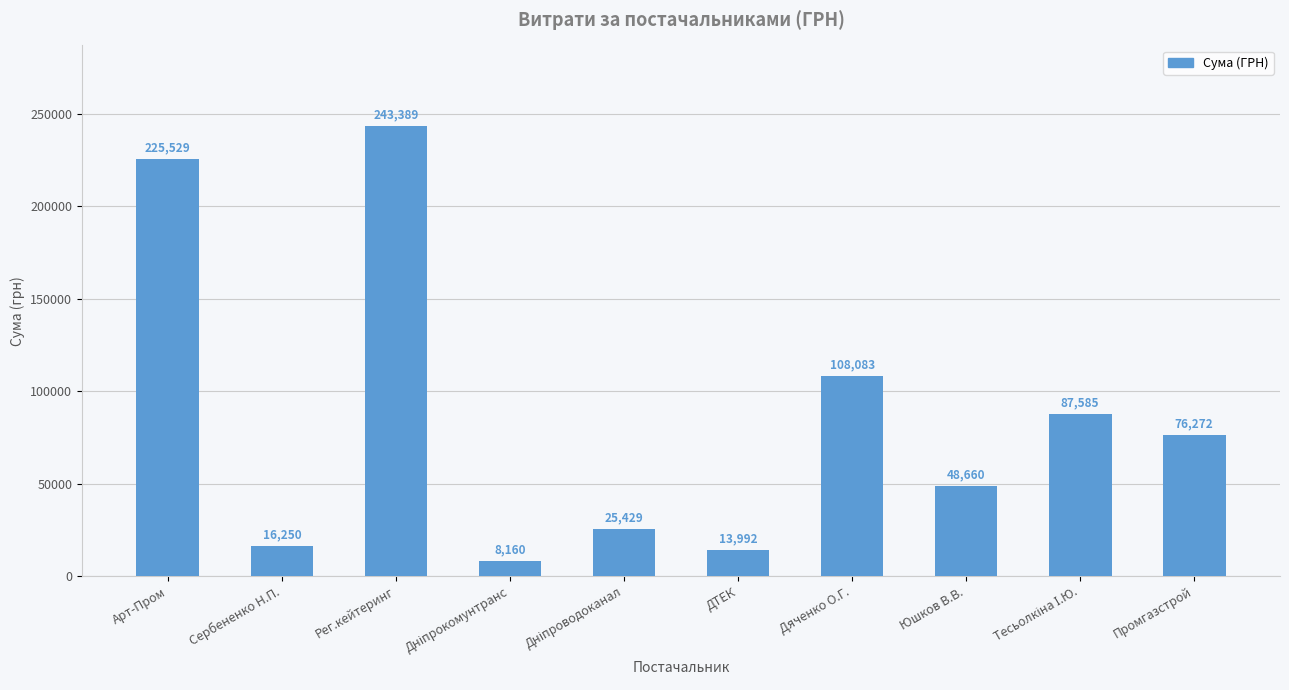

At which category does the chart reach its peak across all series?

Рег.кейтеринг